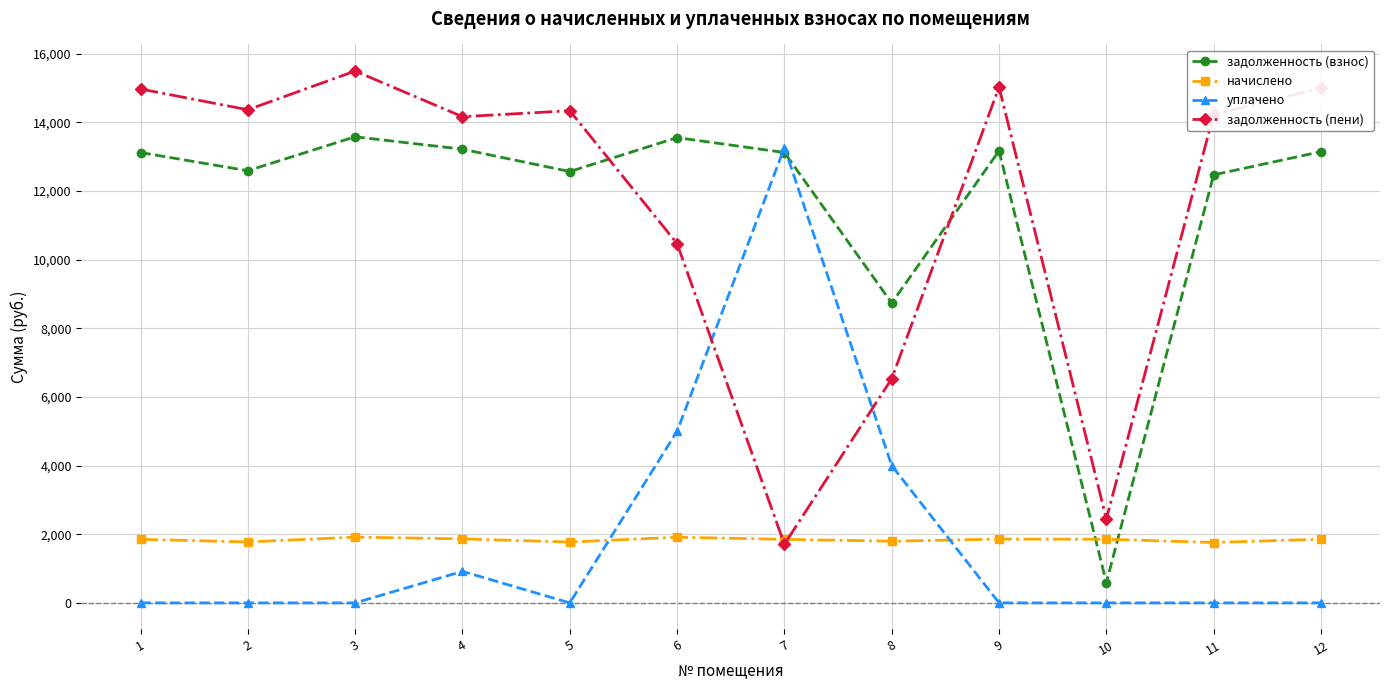

At 9, list the series in order from largest to smallest.

задолженность (пени), задолженность (взнос), начислено, уплачено